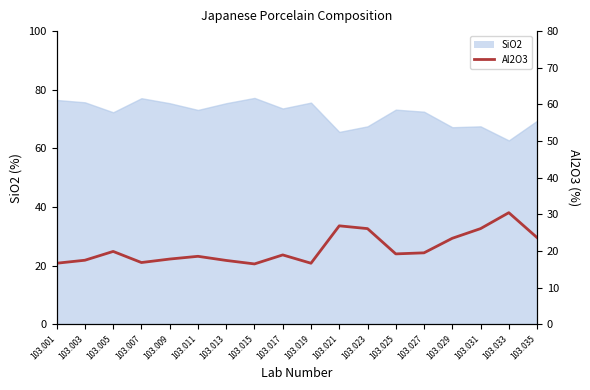

Read the value at 103.005.

19.9